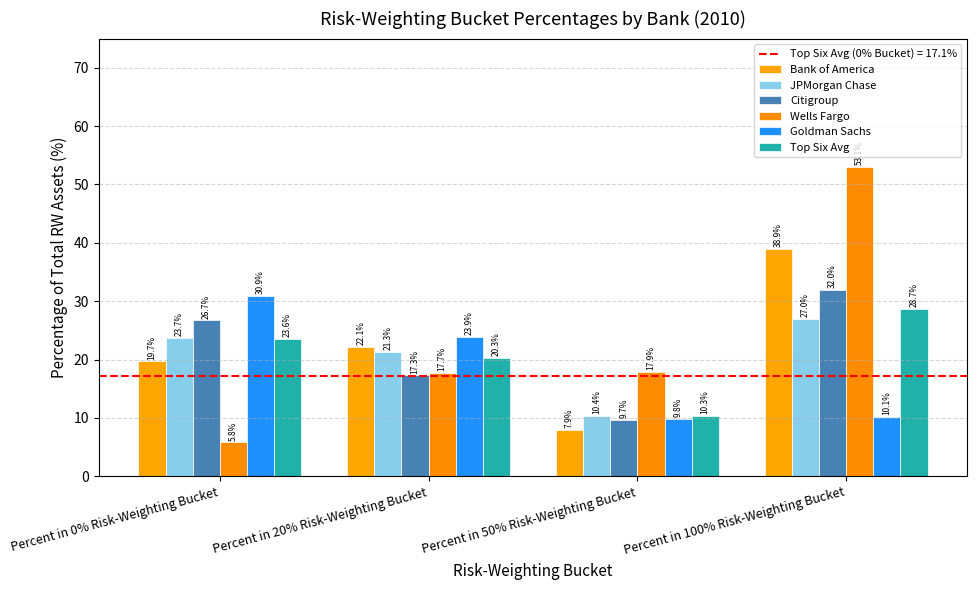

Where does the Top Six Avg series first go above 23?

Percent in 0% Risk-Weighting Bucket